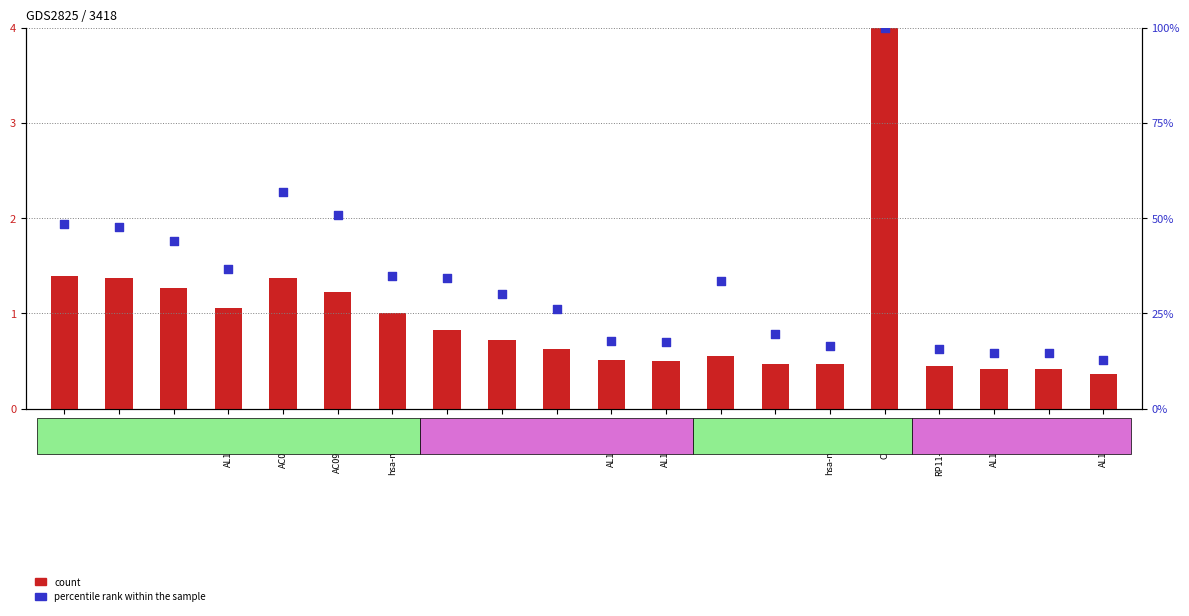

At which category is the sum across all series the highest?

CNTNAP2